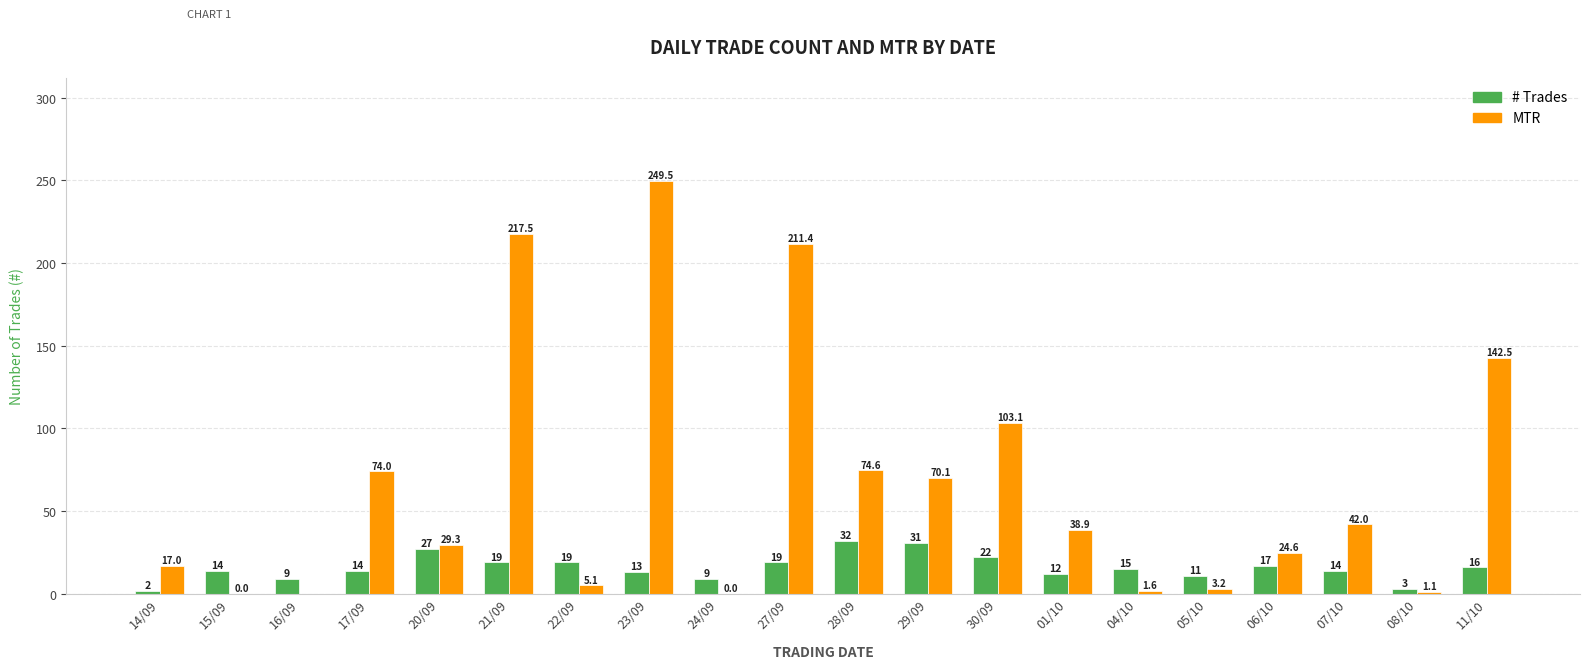

What is the sum of all # Trades values?

318.0